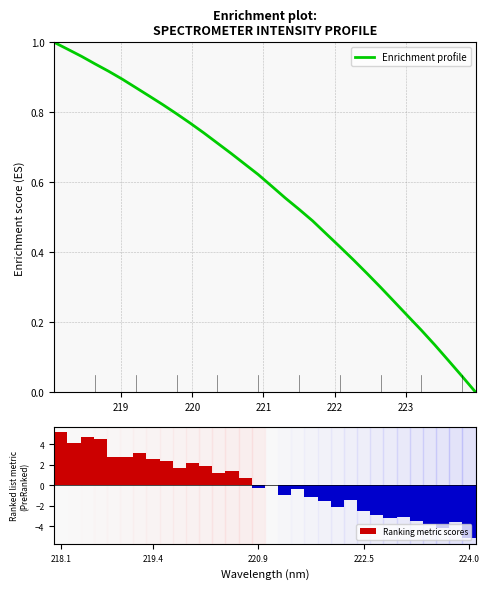

Is it true that Ranking metric scores equals 2.8 at 218.1?

False